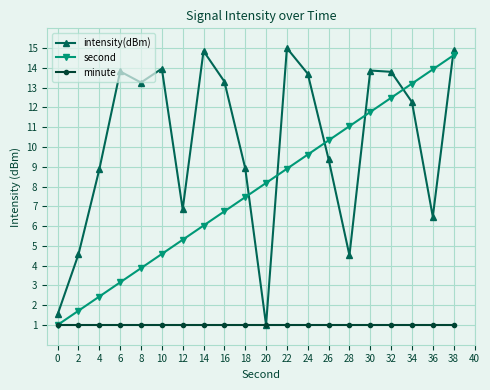

List the labels in order of second value, largest first.

38, 36, 34, 32, 30, 28, 26, 24, 22, 20, 18, 16, 14, 12, 10, 8, 6, 4, 2, 0